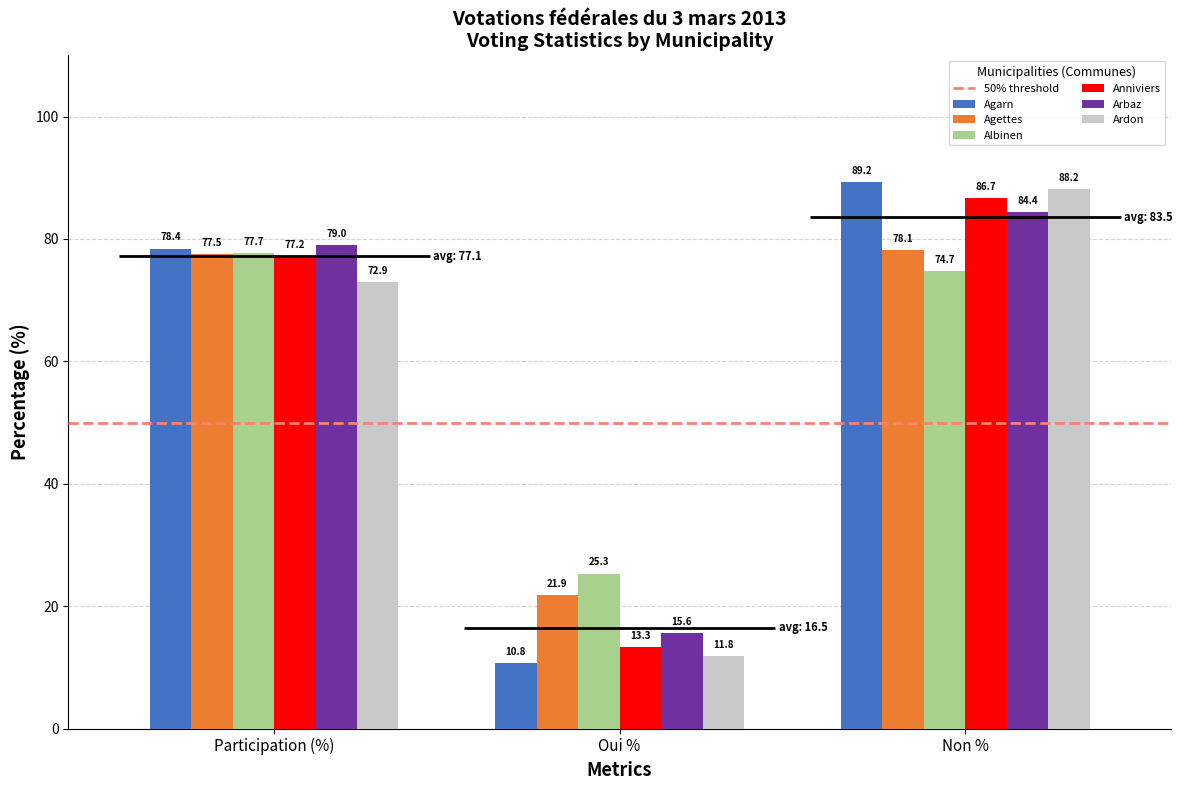

Rank the series by their maximum value, from lowest to highest.

Albinen, Agettes, Arbaz, Anniviers, Ardon, Agarn